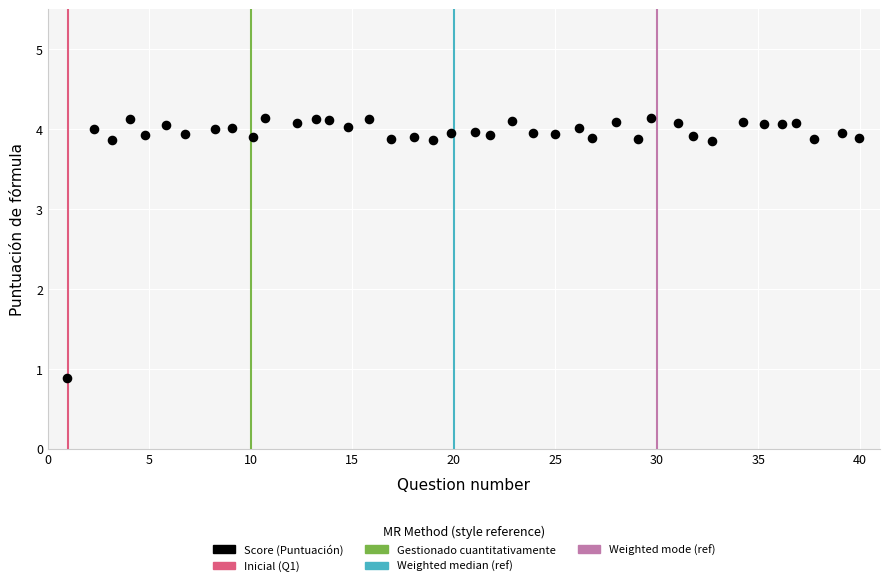

What is the range of X values (max minus min)?

39.0